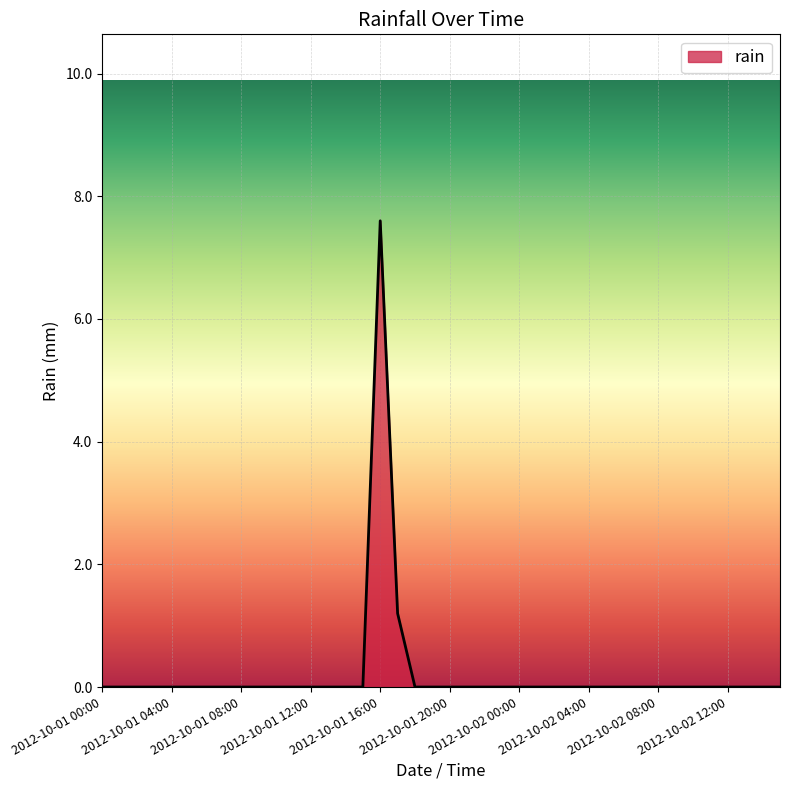

What is the maximum value shown in the chart?

7.6